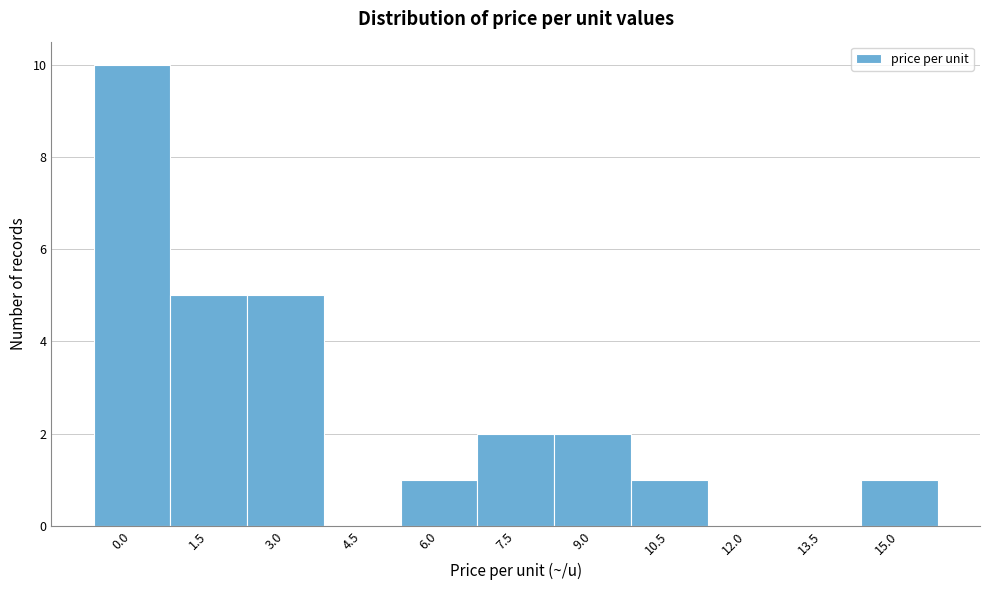

Reading left to right, list all the values displayed in this chart.

0.0=10	1.5=5	3.0=5	4.5=0	6.0=1	7.5=2	9.0=2	10.5=1	12.0=0	13.5=0	15.0=1